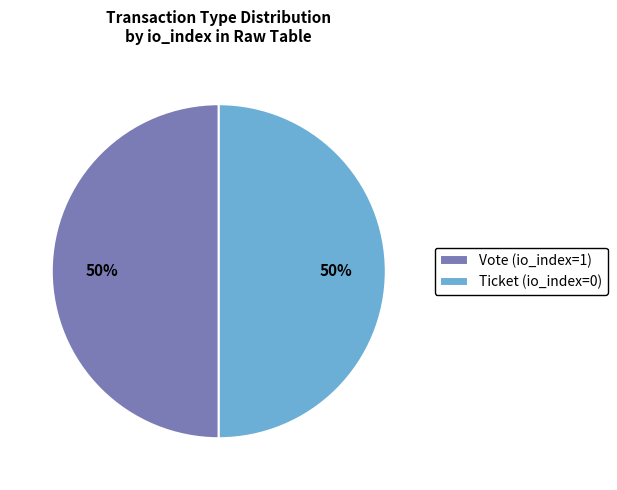

How many segments does this pie chart have?

2